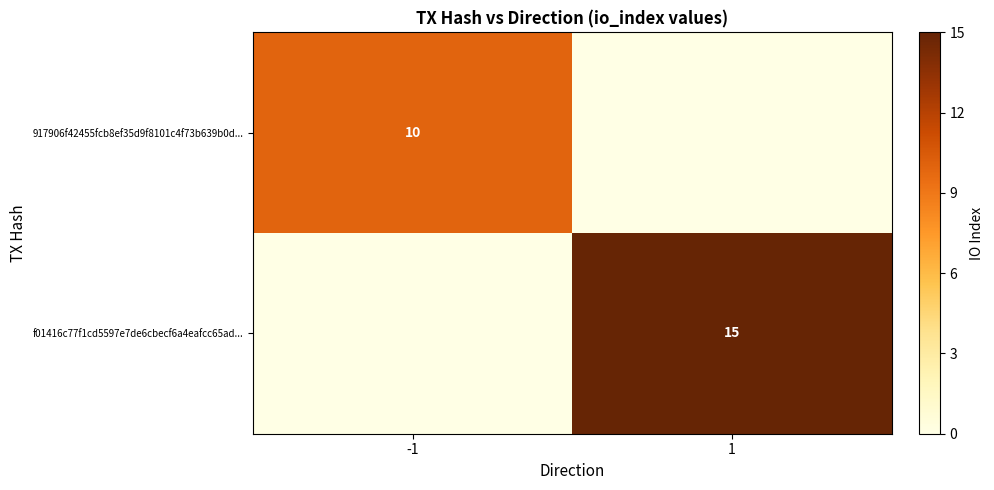

True or false: 917906f42455fcb8ef35d9f8101c4f73b639b0d... has a value of 4 at -1.

False